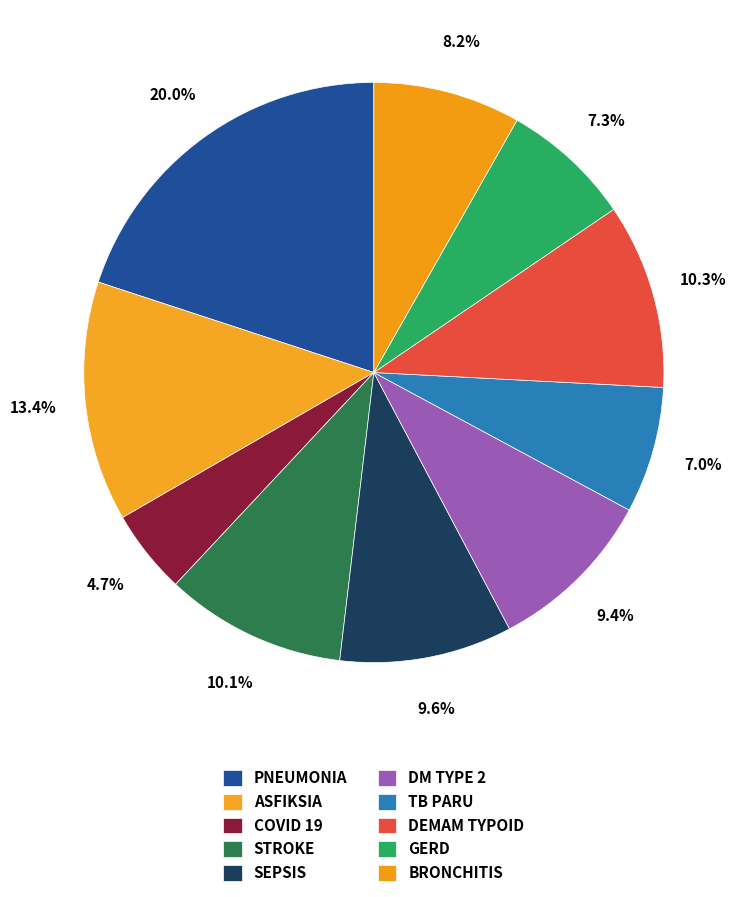

Combined, do DEMAM TYPOID and SEPSIS account for over 50%?

No